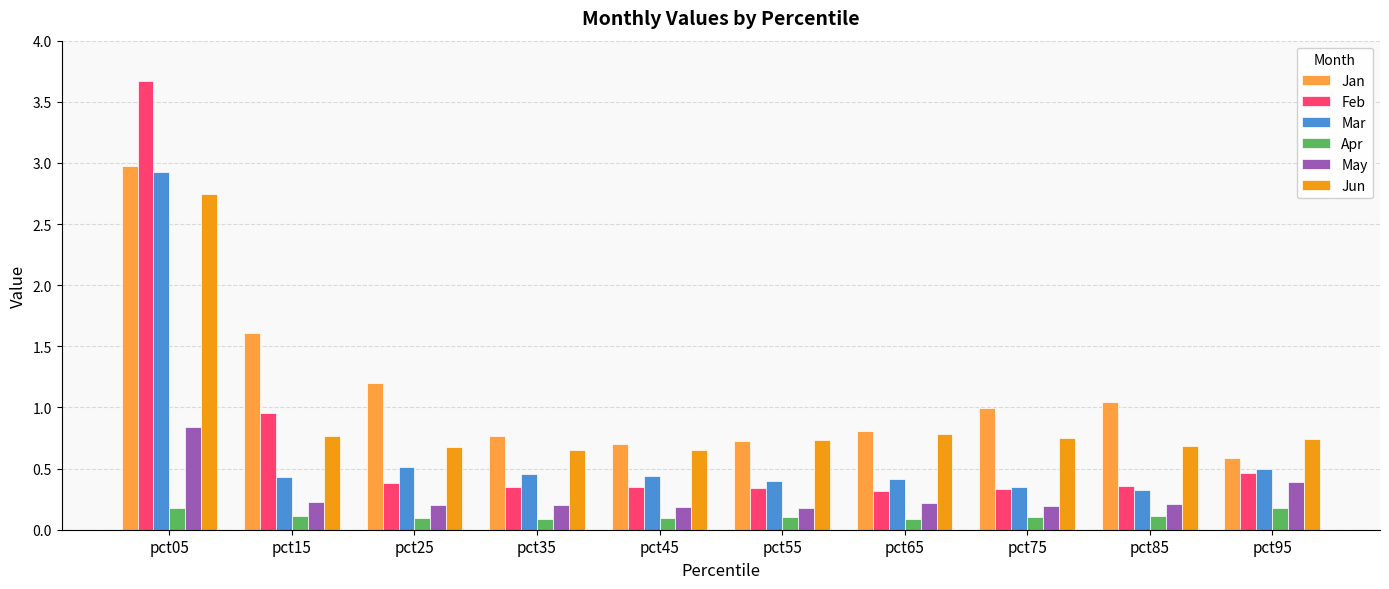

What is the difference between the second highest and second lowest values in the Feb series?

0.6